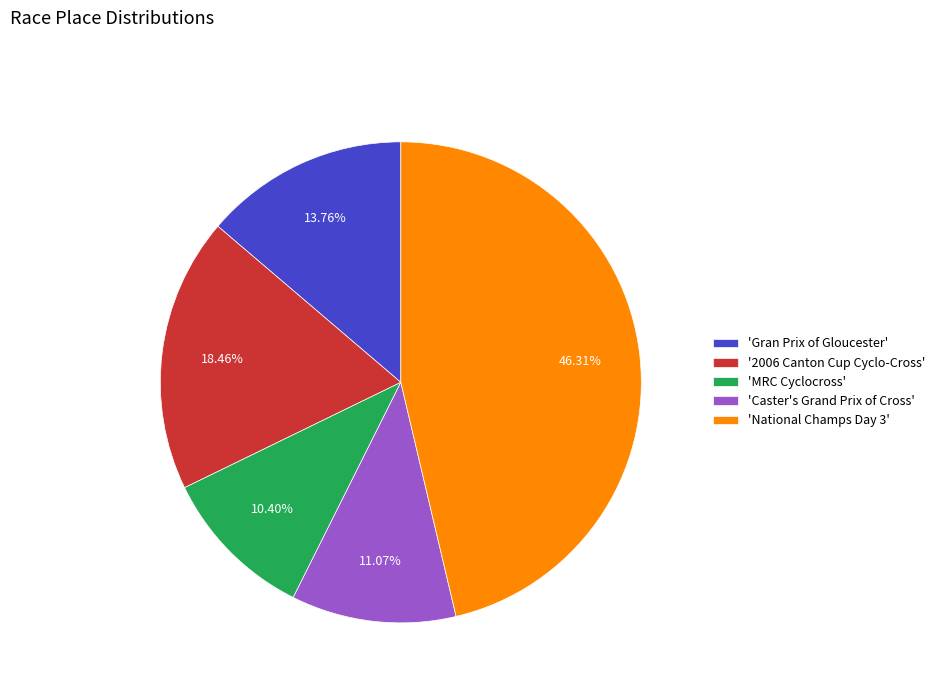

How many slices are in this pie chart?

5